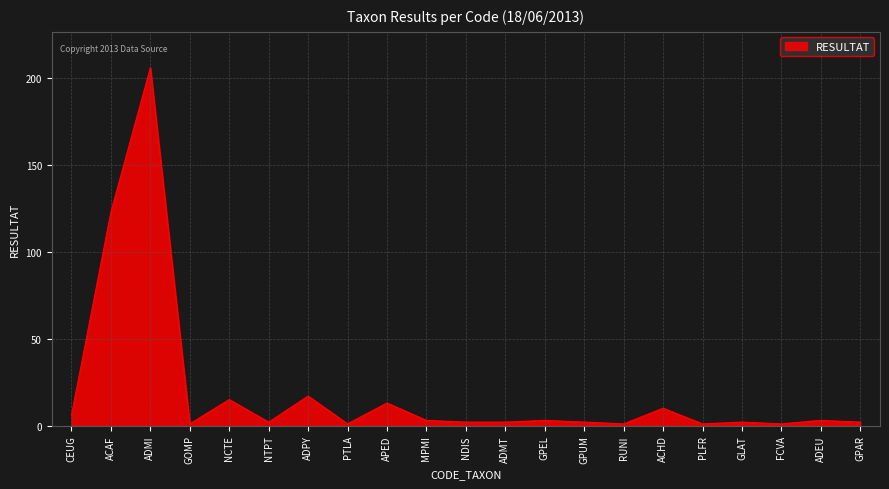

True or false: there are more than 0 points higher than both neighbors.

True